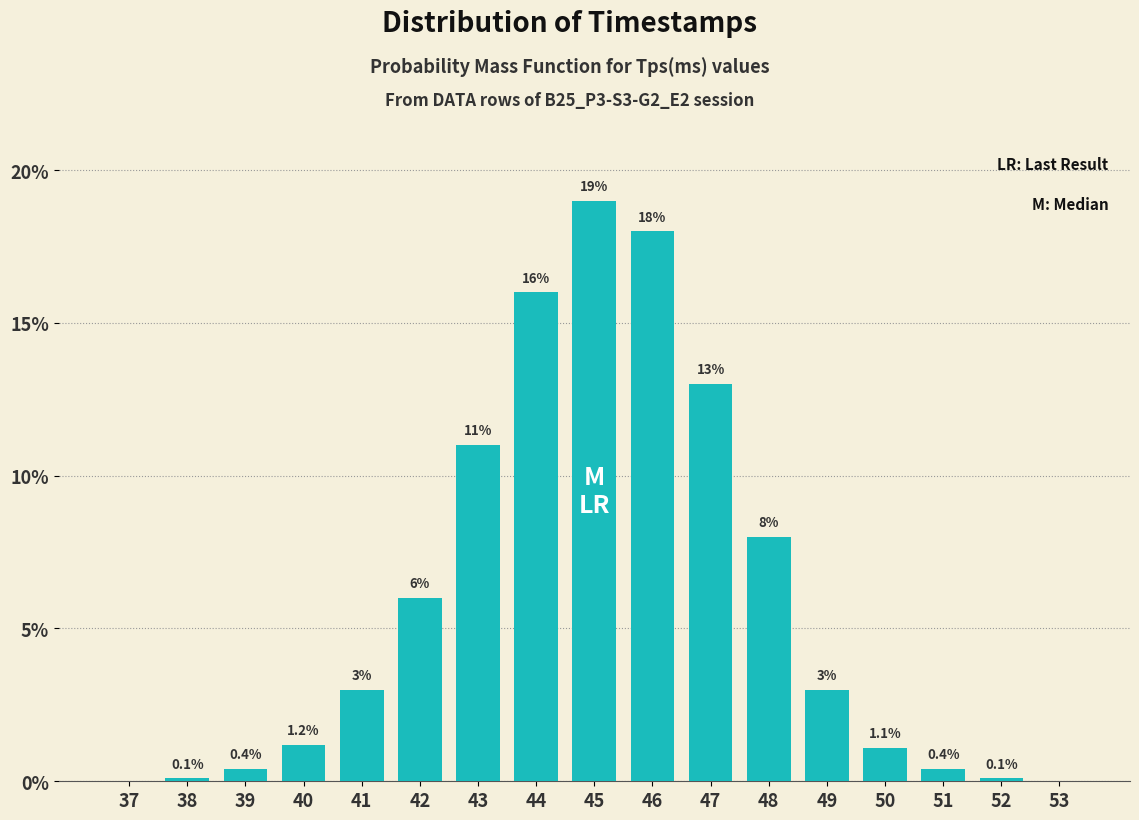

Reading left to right, transcribe all the data shown in this chart.

37=0.0	38=0.1	39=0.4	40=1.2	41=3.0	42=6.0	43=11.0	44=16.0	45=19.0	46=18.0	47=13.0	48=8.0	49=3.0	50=1.1	51=0.4	52=0.1	53=0.0